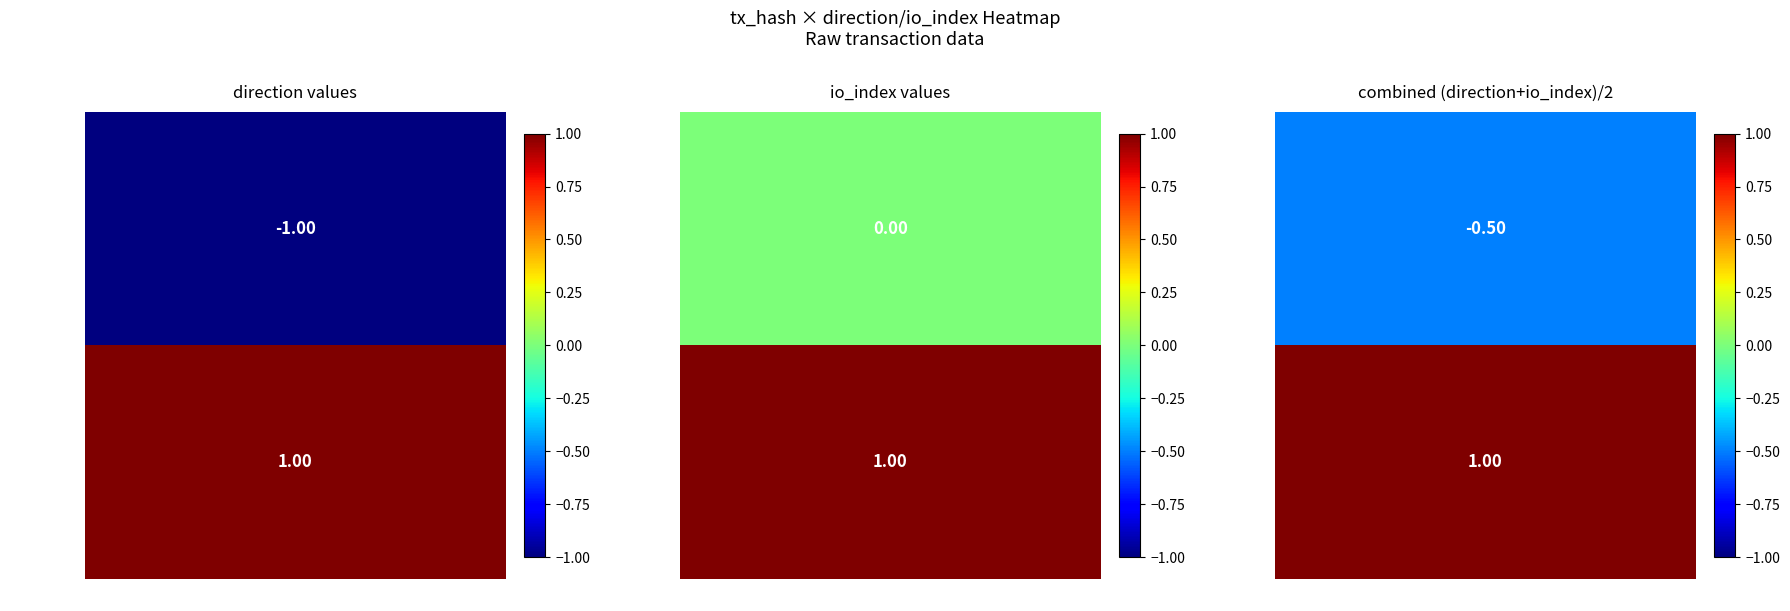

The value of 3ba997bd59a86ced73276840151e45b6cc895ff at -1 is -1. True or false?

True